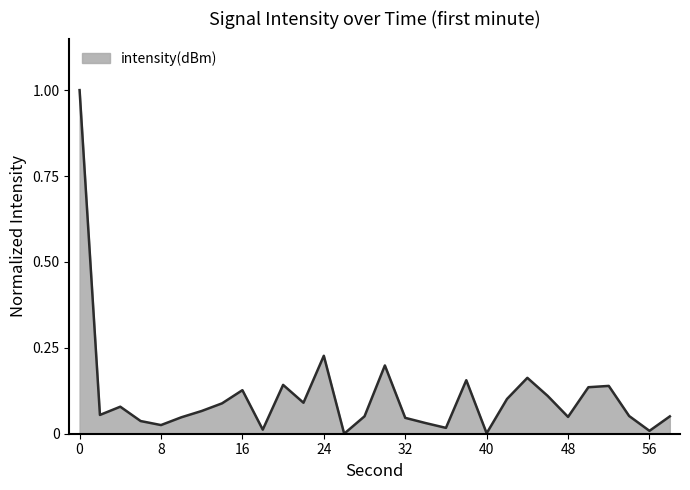

What is the maximum value shown in the chart?

1.0